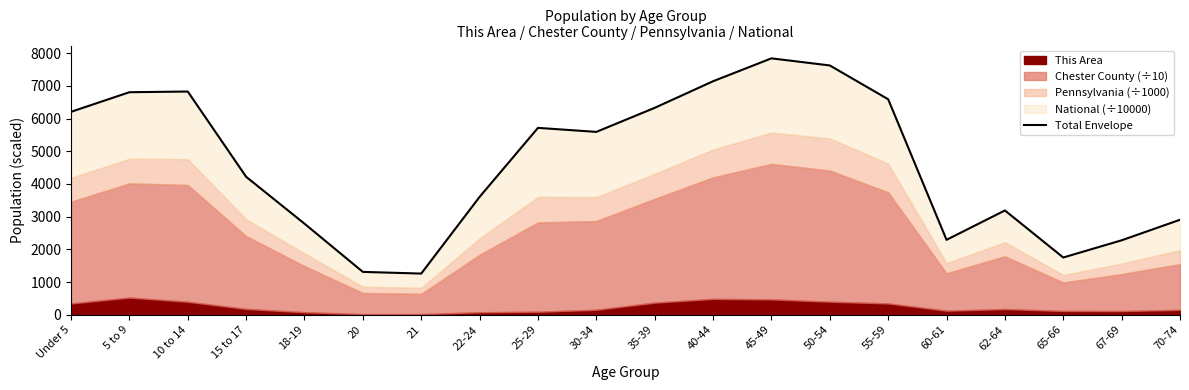

What is the label of the 13th point from the left?

45-49